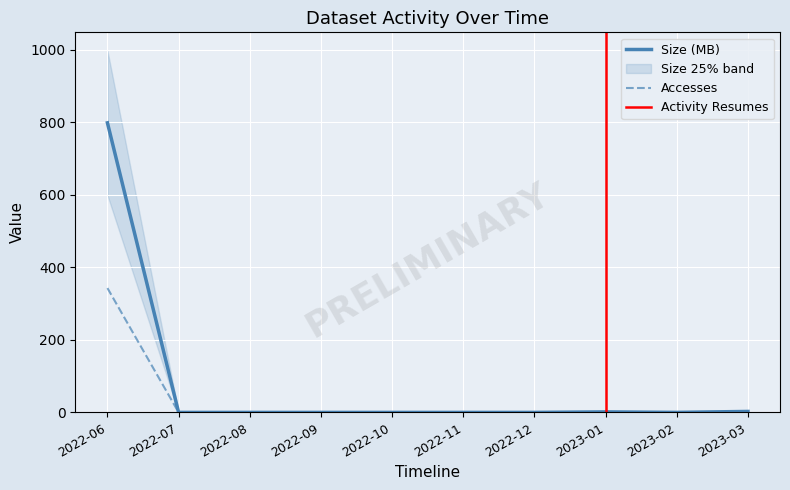

The value of Accesses at 2022-12 is 195.9. True or false?

False